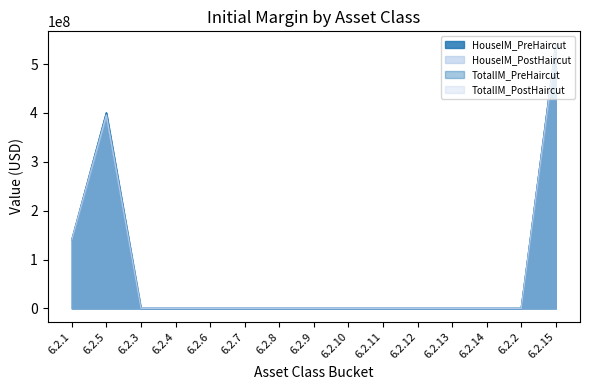

What are all the series names shown in the legend?

HouseIM_PreHaircut, HouseIM_PostHaircut, TotalIM_PreHaircut, TotalIM_PostHaircut